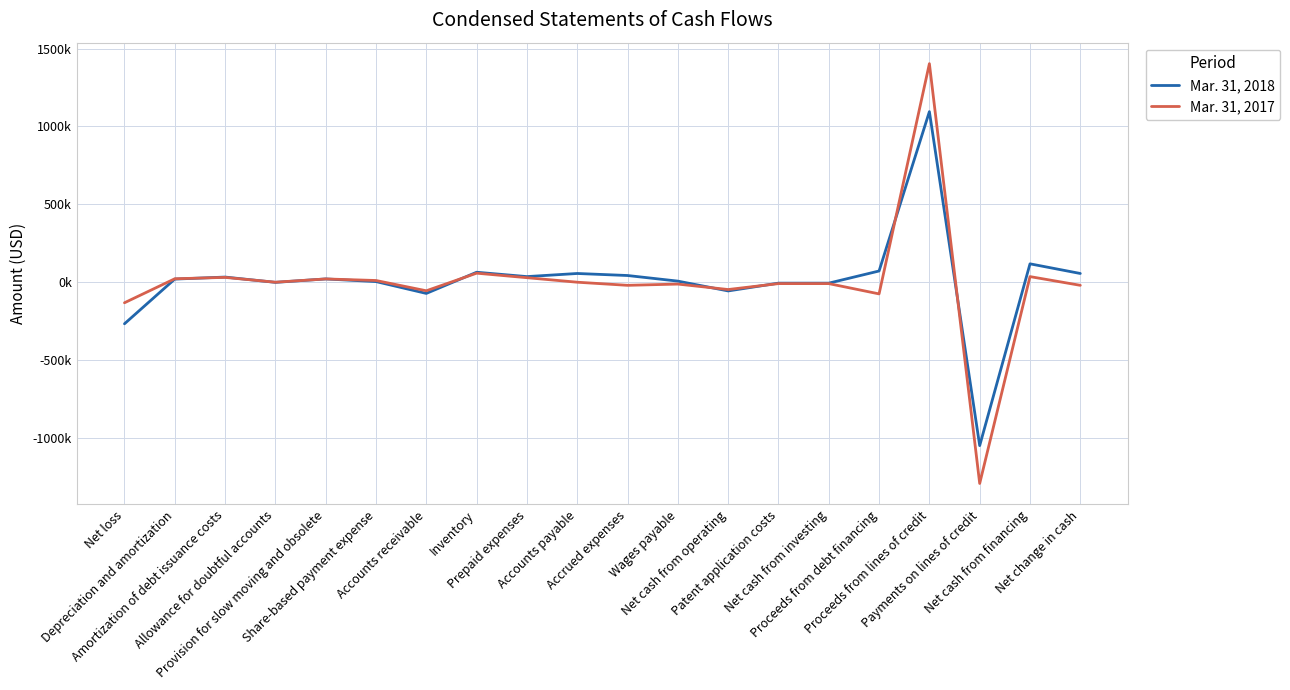

Reading left to right, what are all the values shown in this chart?

Mar. 31, 2018: Net loss=-267000	Depreciation and amortization=20000	Amortization of debt issuance costs=33000	Allowance for doubtful accounts=-1000	Provision for slow moving and obsolete=21000	Share-based payment expense=4000	Accounts receivable=-72000	Inventory=64000	Prepaid expenses=36000	Accounts payable=56000	Accrued expenses=43000	Wages payable=7000	Net cash from operating=-56000	Patent application costs=-6000	Net cash from investing=-6000	Proceeds from debt financing=72000	Proceeds from lines of credit=1095000	Payments on lines of credit=-1049000	Net cash from financing=118000	Net change in cash=56000
Mar. 31, 2017: Net loss=-132000	Depreciation and amortization=22000	Amortization of debt issuance costs=31000	Allowance for doubtful accounts=0	Provision for slow moving and obsolete=21000	Share-based payment expense=11000	Accounts receivable=-55000	Inventory=58000	Prepaid expenses=29000	Accounts payable=0	Accrued expenses=-20000	Wages payable=-12000	Net cash from operating=-47000	Patent application costs=-9000	Net cash from investing=-9000	Proceeds from debt financing=-75000	Proceeds from lines of credit=1403000	Payments on lines of credit=-1292000	Net cash from financing=36000	Net change in cash=-20000